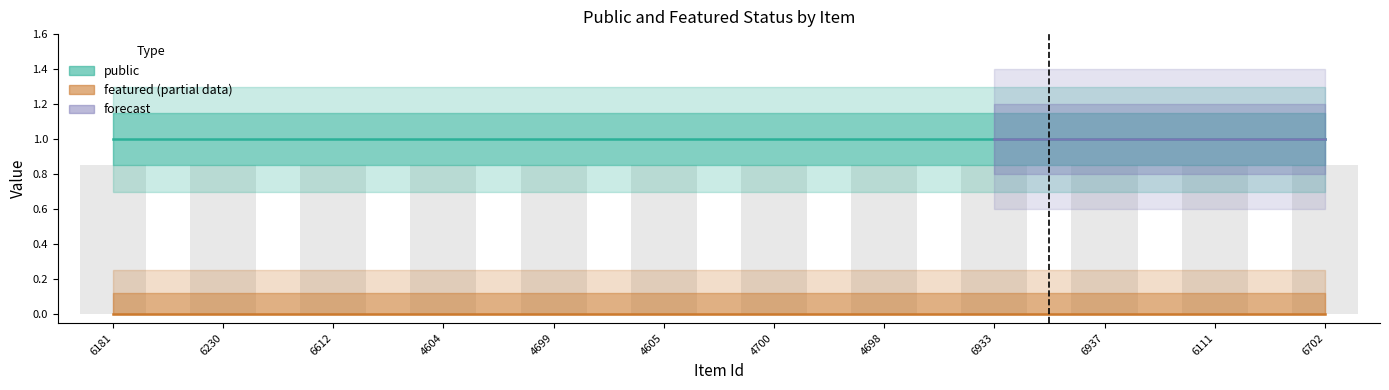

Which series has the largest total across all categories?

public